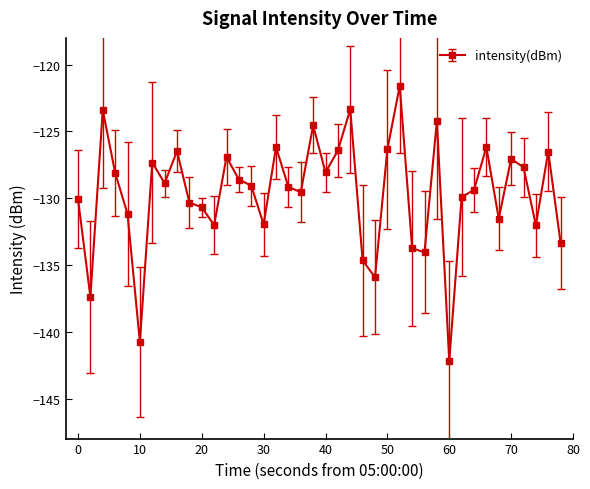

Does the chart have visible grid lines?

No